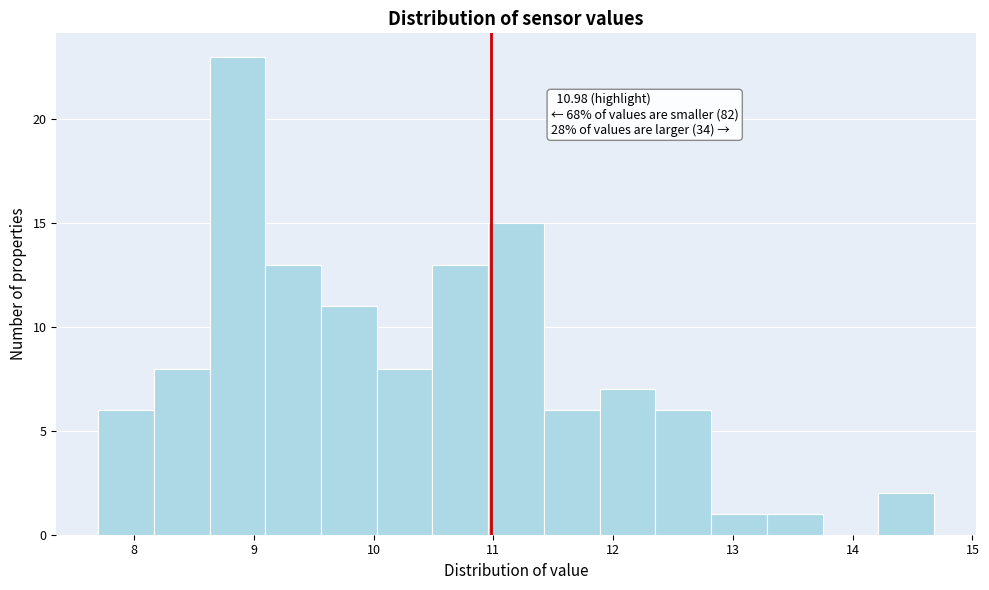

Which range on the x-axis has the tallest bar?

8.6 to 9.1